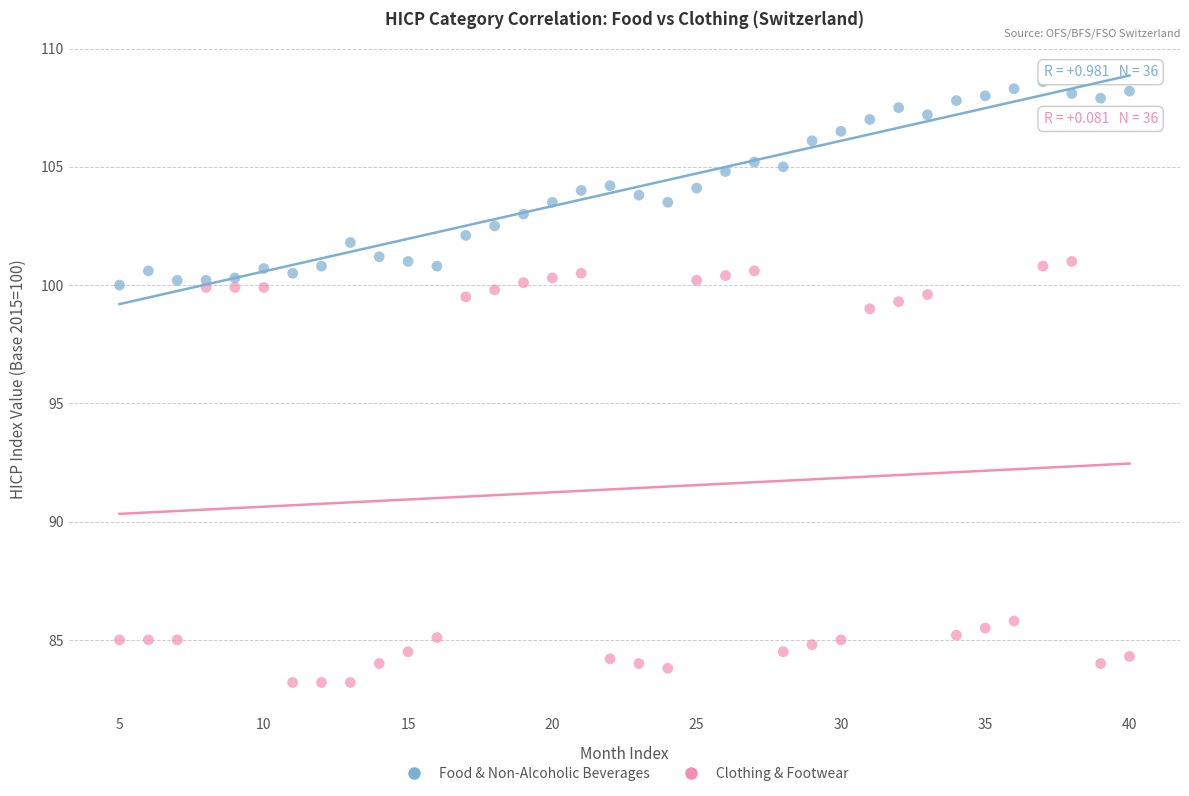

Which series contains the lowest Y value?

Clothing & Footwear